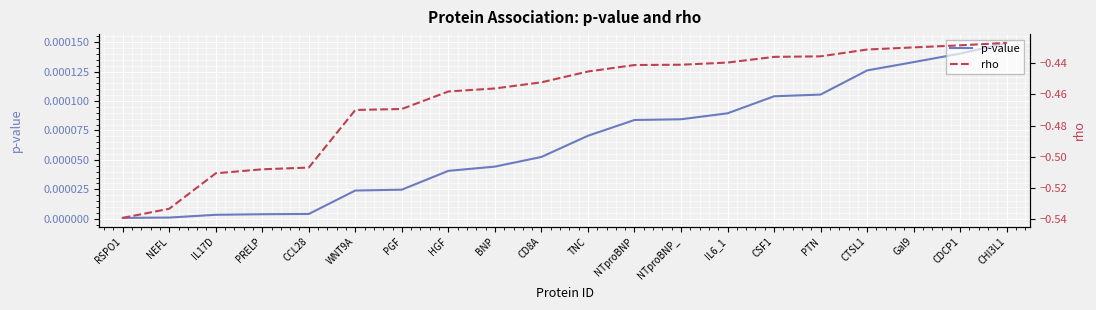

What are all the series names shown in the legend?

p-value, rho